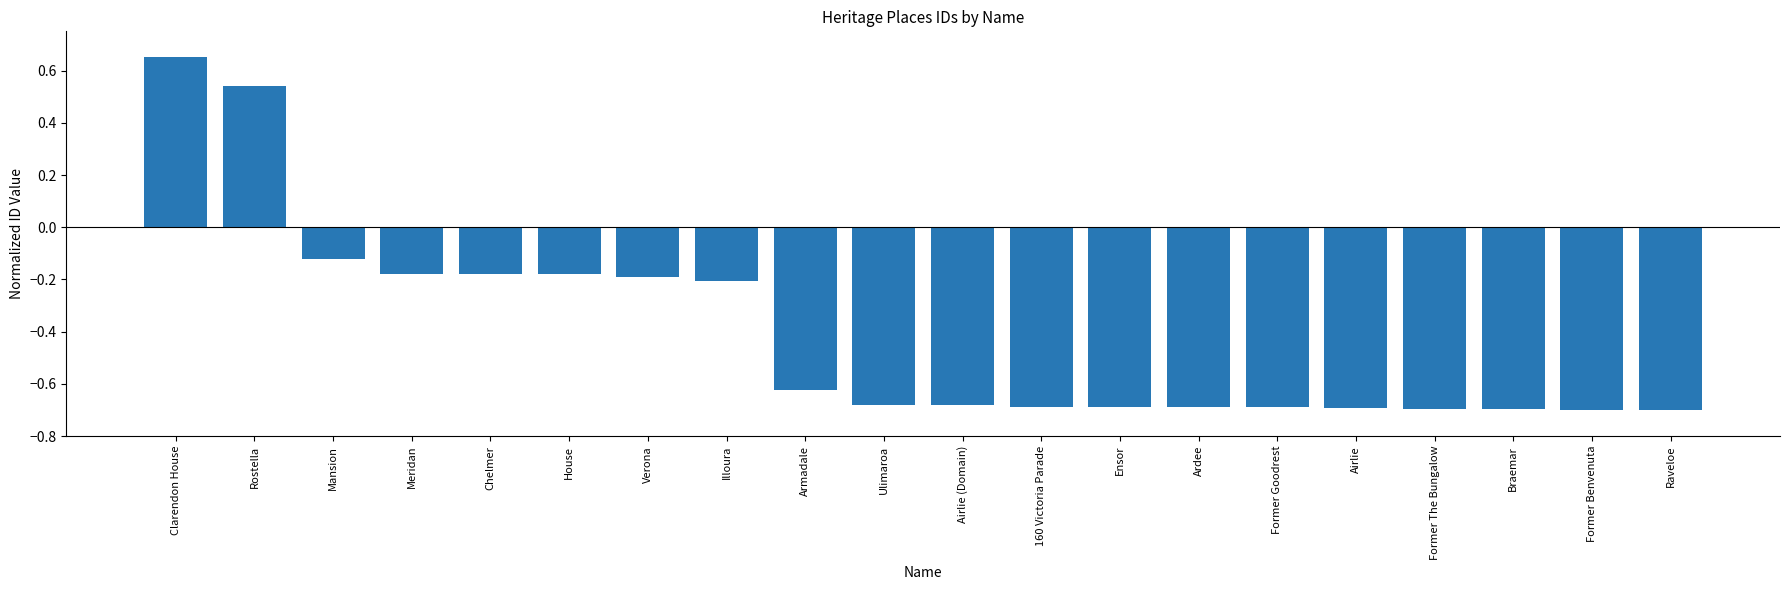

What is the average value?

-0.4